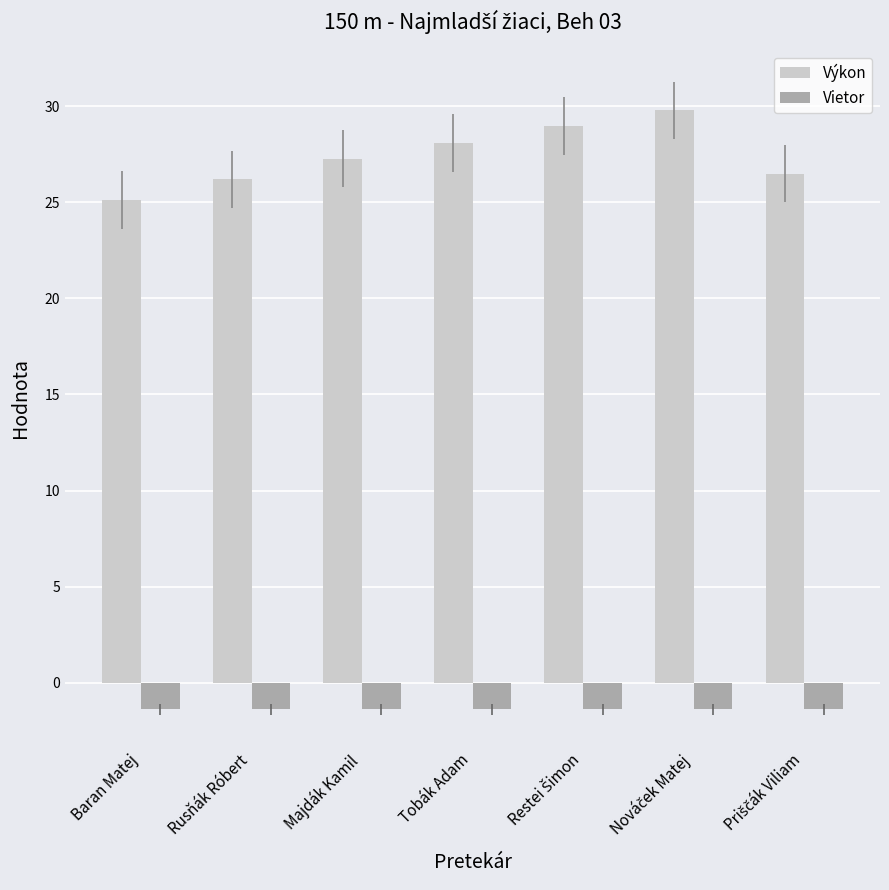

Are the bars horizontal?

No